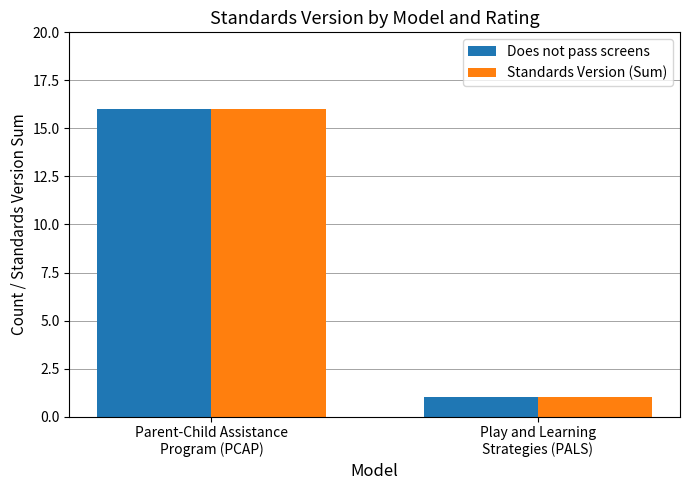

Reading left to right, extract all data points from this chart.

Does not pass screens: Parent-Child Assistance
Program (PCAP)=16	Play and Learning
Strategies (PALS)=1
Standards Version (Sum): Parent-Child Assistance
Program (PCAP)=16	Play and Learning
Strategies (PALS)=1